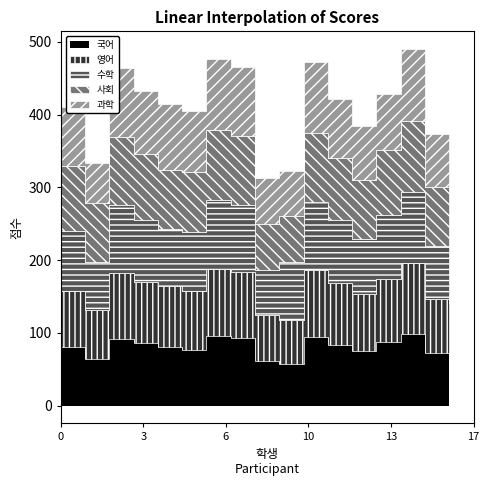

How many data points does each series have?

17